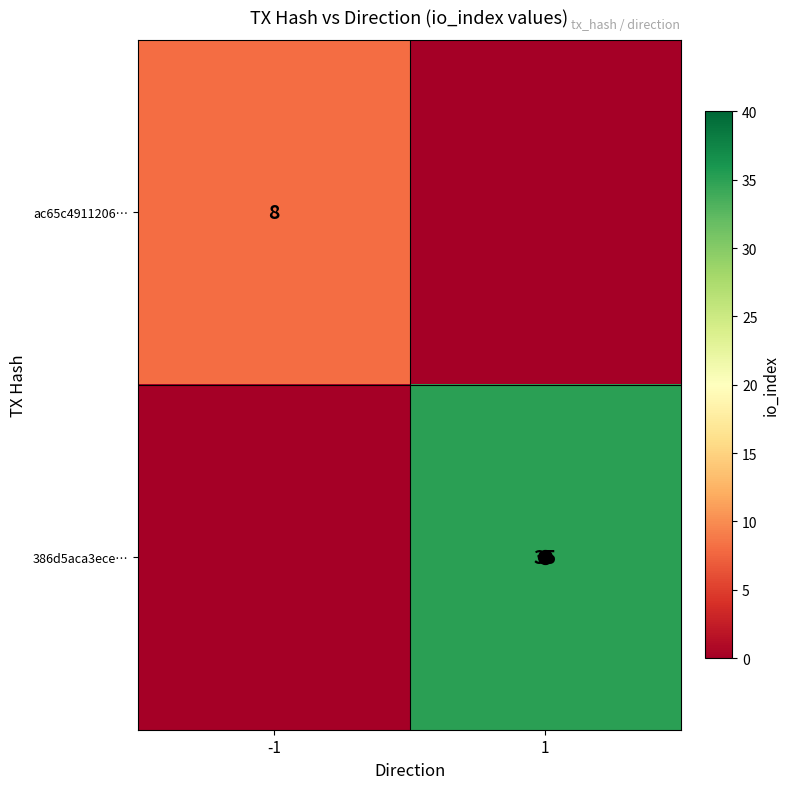

At which label is 386d5aca3ece… closest to 17?

-1